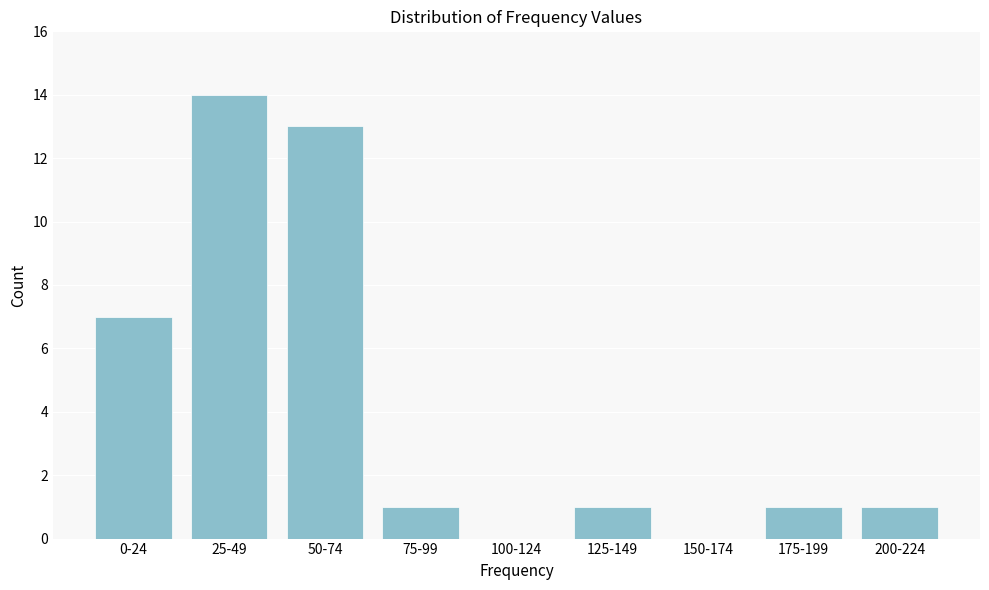

Reading left to right, what are all the values shown in this chart?

0-24=7	25-49=14	50-74=13	75-99=1	100-124=0	125-149=1	150-174=0	175-199=1	200-224=1